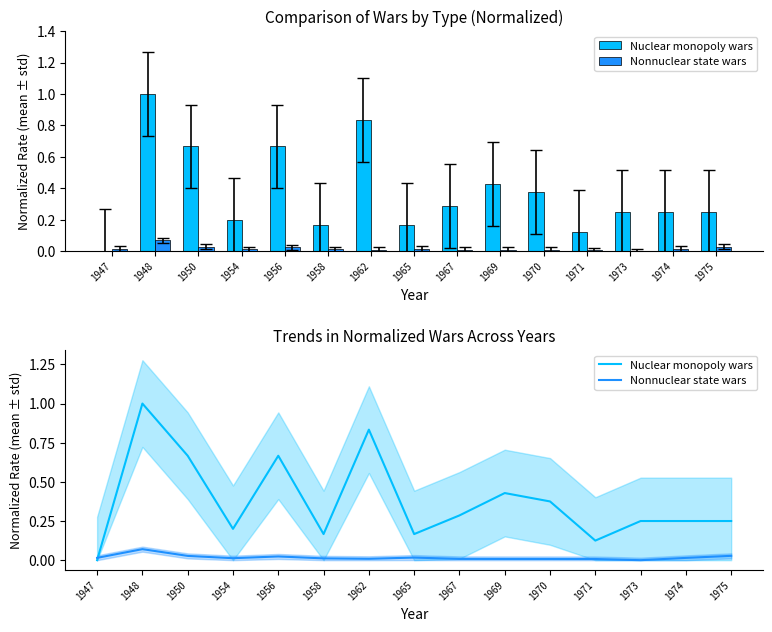

Is it true that Nuclear monopoly wars equals 0.4 at 1970?

True